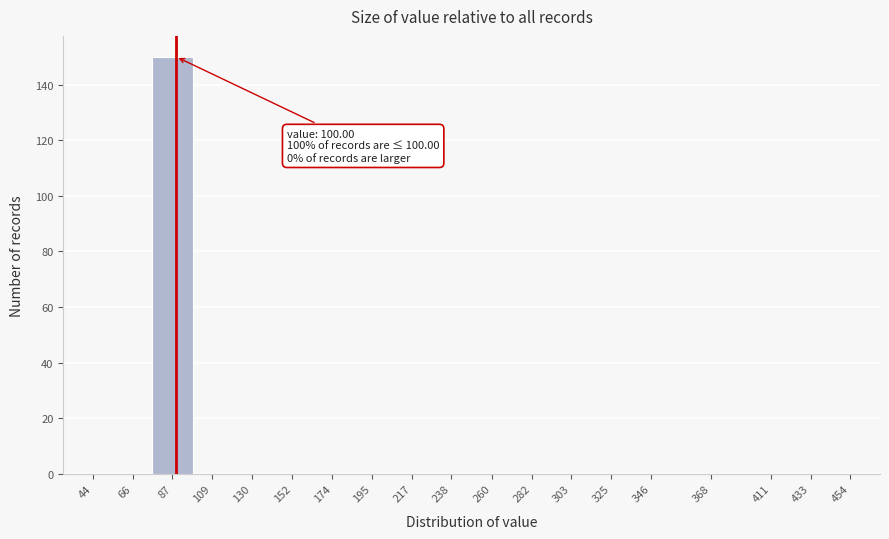

Reading left to right, list all the values displayed in this chart.

44=0	66=0	87=150	109=0	130=0	152=0	174=0	195=0	217=0	238=0	260=0	282=0	303=0	325=0	346=0	368=0	411=0	433=0	454=0